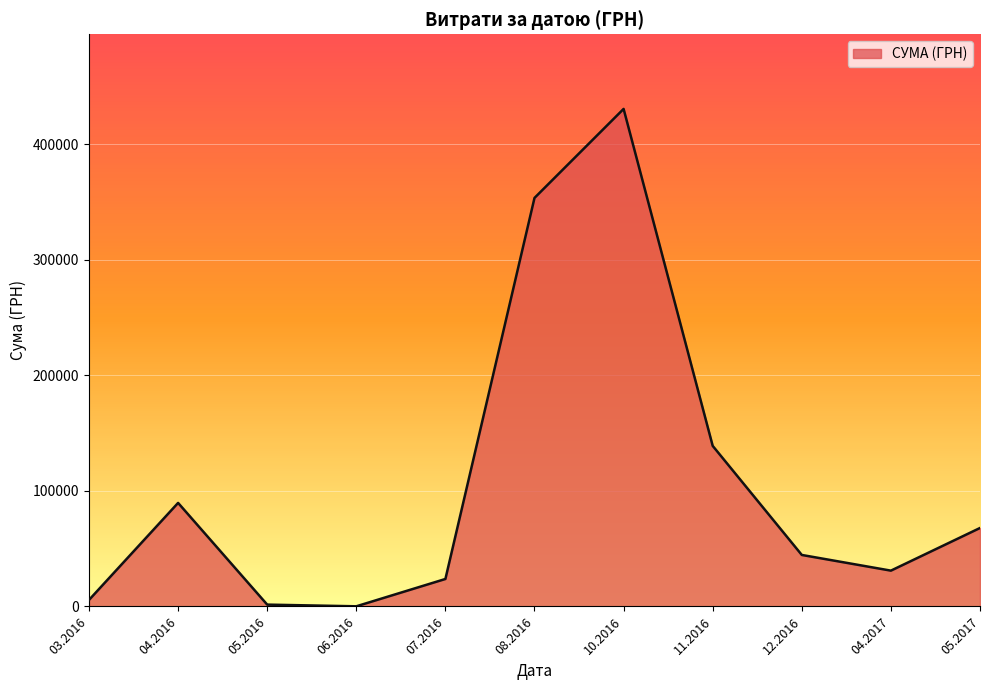

How many interior local peaks (higher than both neighbors) does the data have?

2